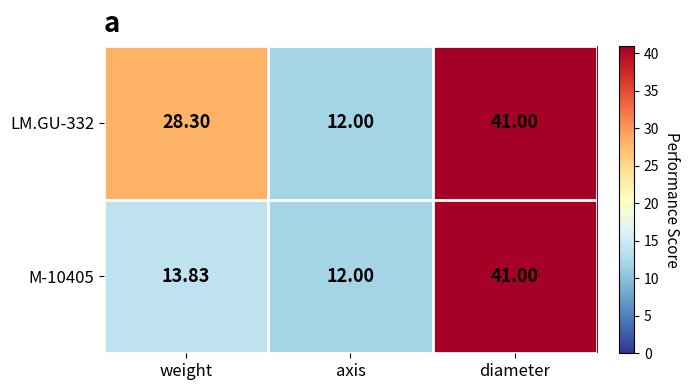

At which category does the chart reach its peak across all series?

diameter